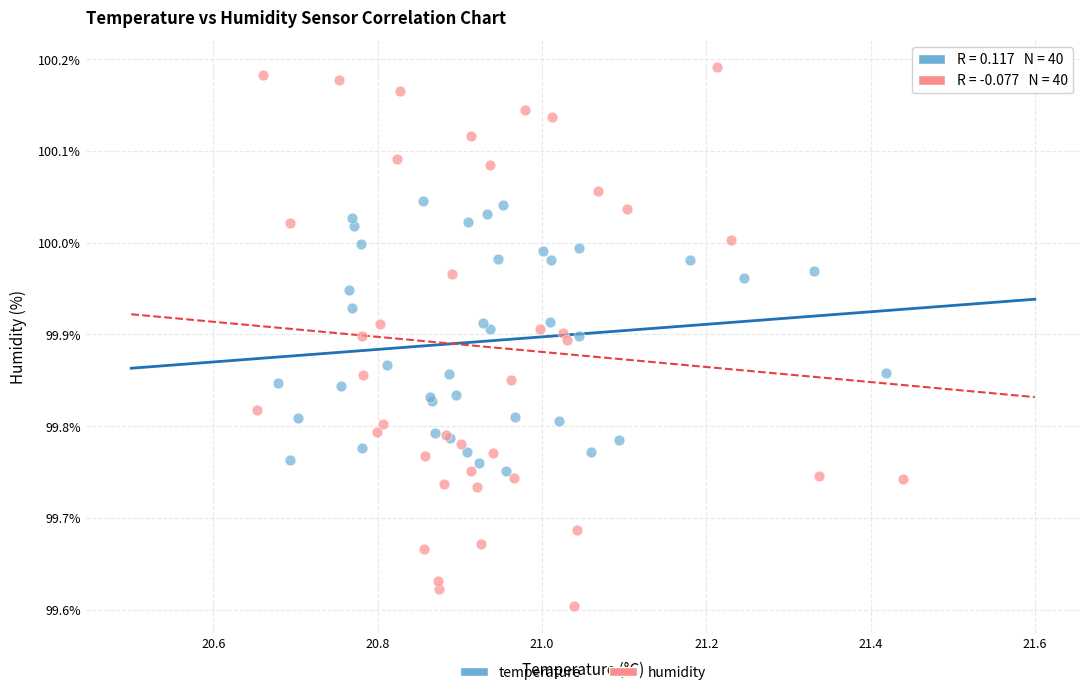

Which series reaches the maximum Y coordinate?

humidity